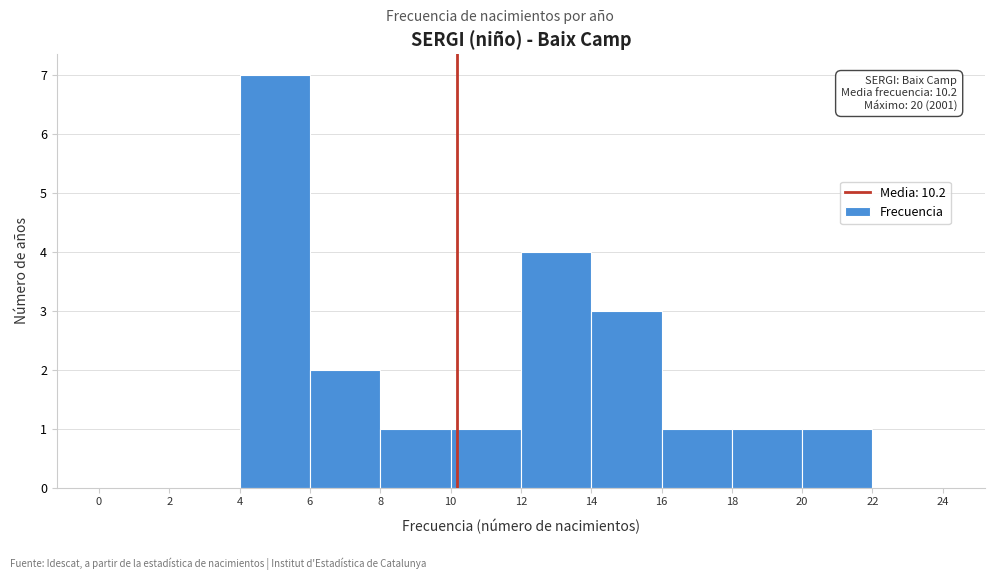

Which range on the x-axis has the tallest bar?

4 to 6